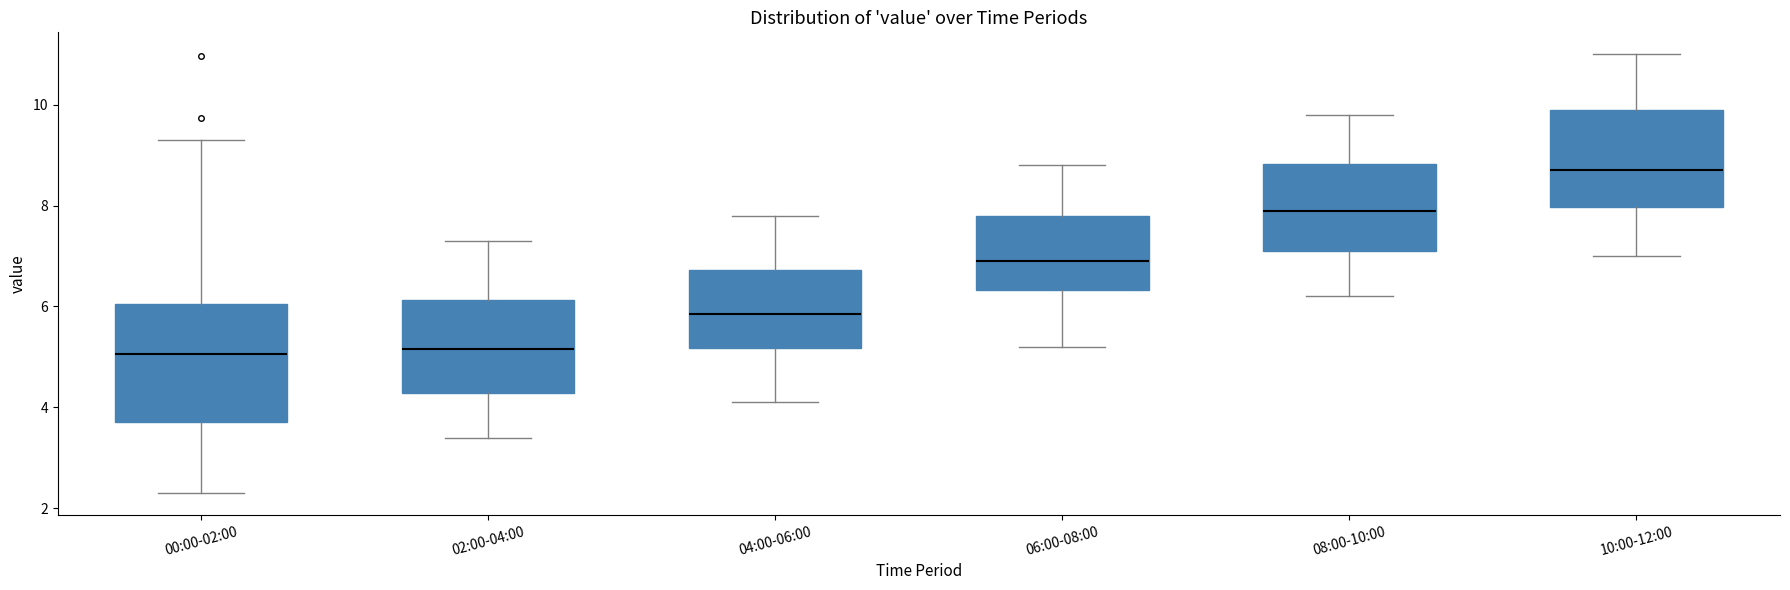

Reading left to right, read every box against the y-axis: the position of its median line, the range the box covers, and the ends of its whiskers. The values are not printed on the chart, so give them approximately, as read against the axis.

00:00-02:00: median 5.0, box 3.8 to 6.0, whiskers 2.4 to 9.4
02:00-04:00: median 5.2, box 4.2 to 6.2, whiskers 3.4 to 7.4
04:00-06:00: median 5.8, box 5.2 to 6.8, whiskers 4.2 to 7.8
06:00-08:00: median 7.0, box 6.4 to 7.8, whiskers 5.2 to 8.8
08:00-10:00: median 8.0, box 7.2 to 8.8, whiskers 6.2 to 9.8
10:00-12:00: median 8.8, box 8.0 to 10.0, whiskers 7.0 to 11.0